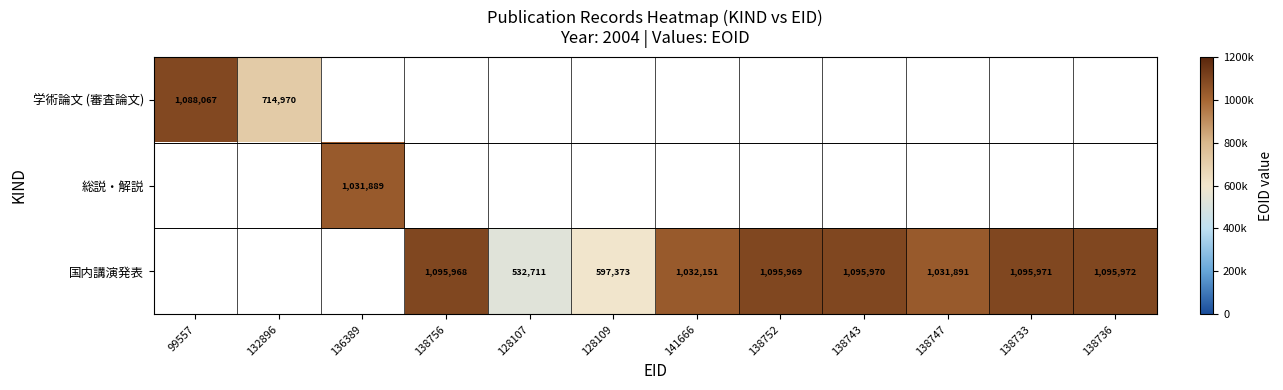

Is it true that 国内講演発表 equals 380143 at 138747?

False